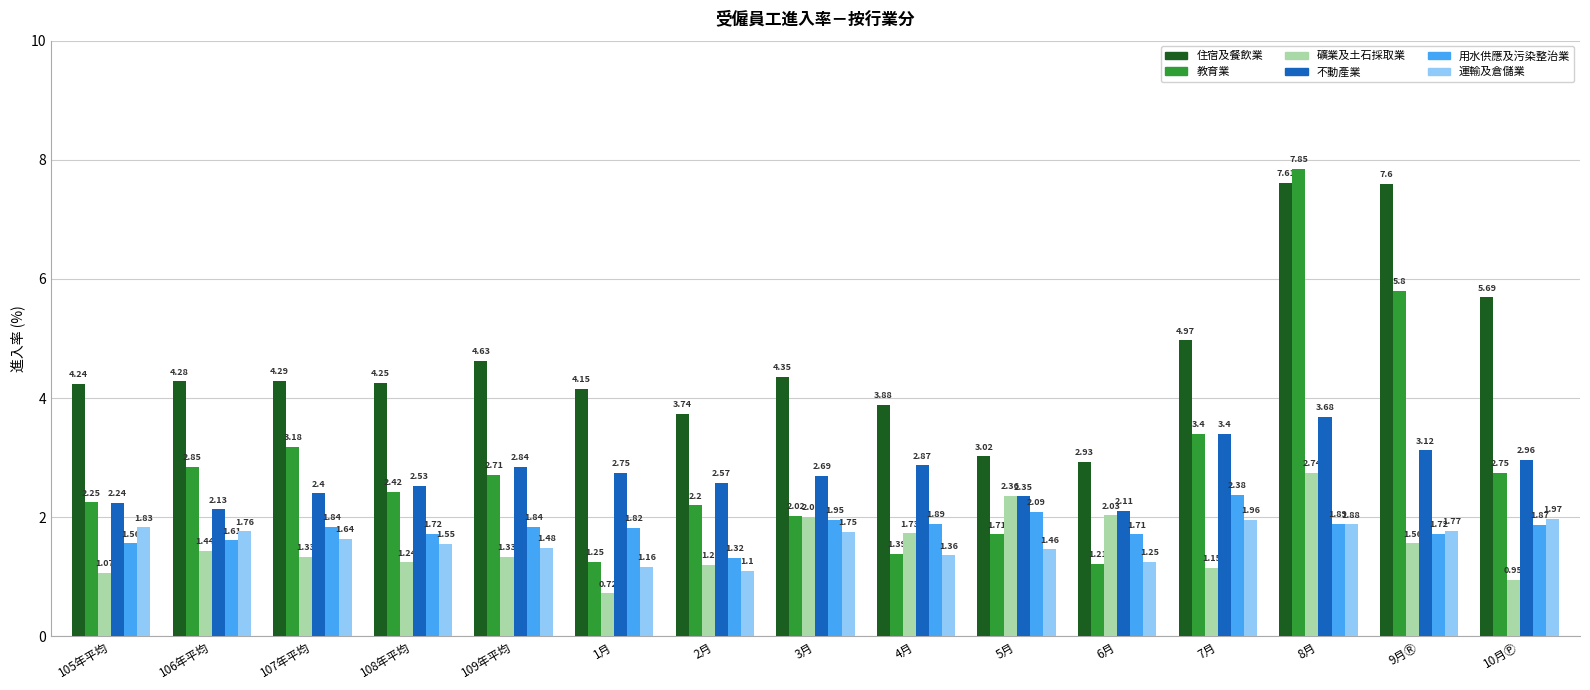

What is the total value across all series at 107年平均?

14.7